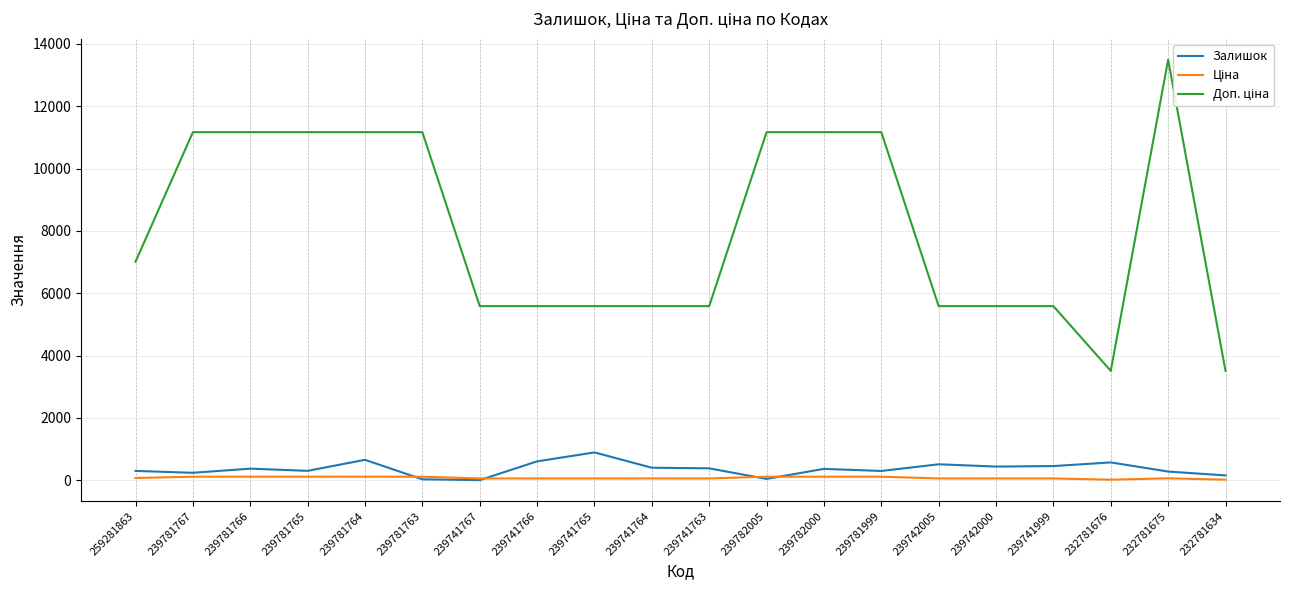

Is the value of Залишок at 239741764 greater than the value of Доп. ціна at 239741765?

No